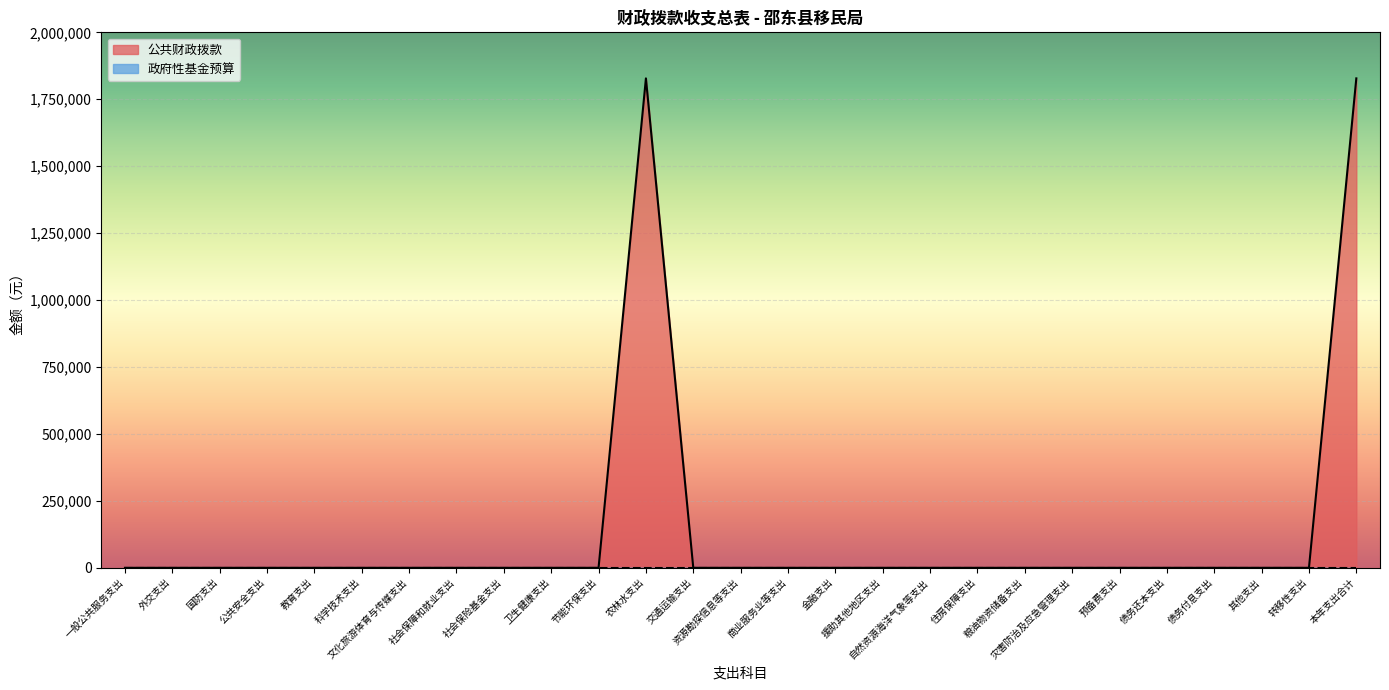

Count the number of data series in this chart.

2